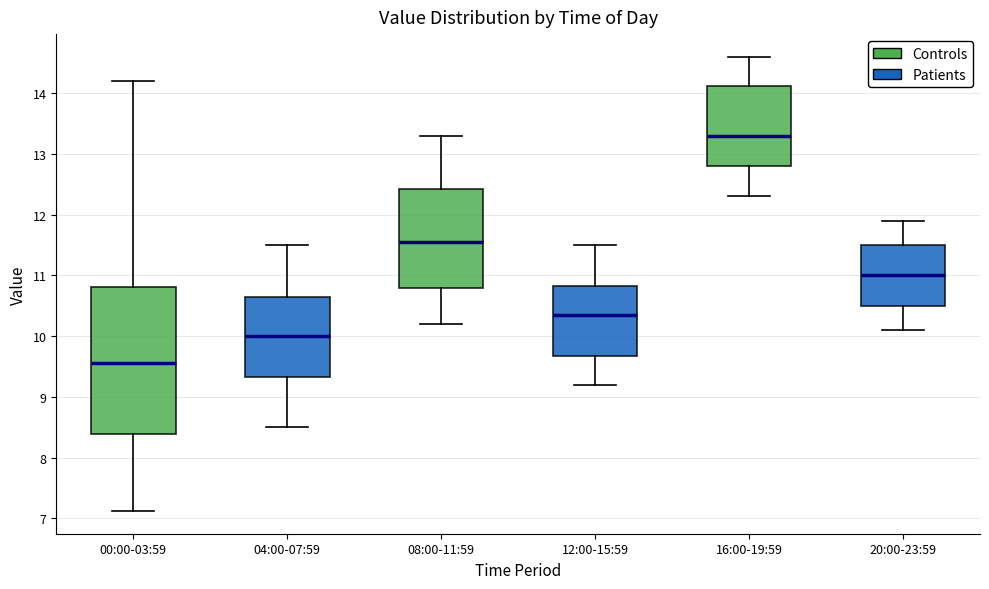

Where does the median line of the box for 12:00-15:59 sit on the y-axis? The values are not printed on the chart, so give them approximately, as read against the axis.

10.4